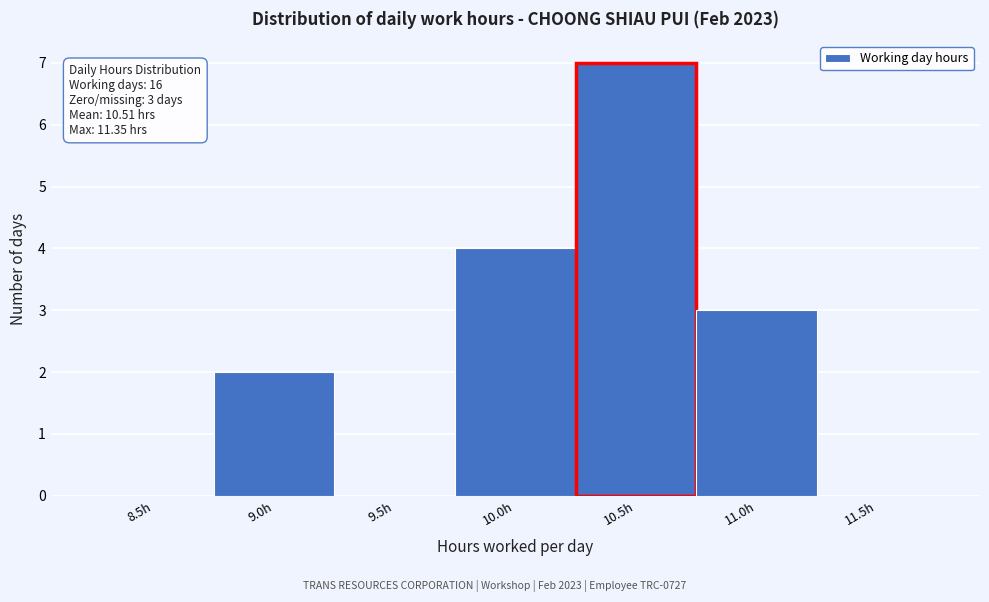

Reading left to right, transcribe all the data shown in this chart.

8.5h=0	9.0h=2	9.5h=0	10.0h=4	10.5h=7	11.0h=3	11.5h=0